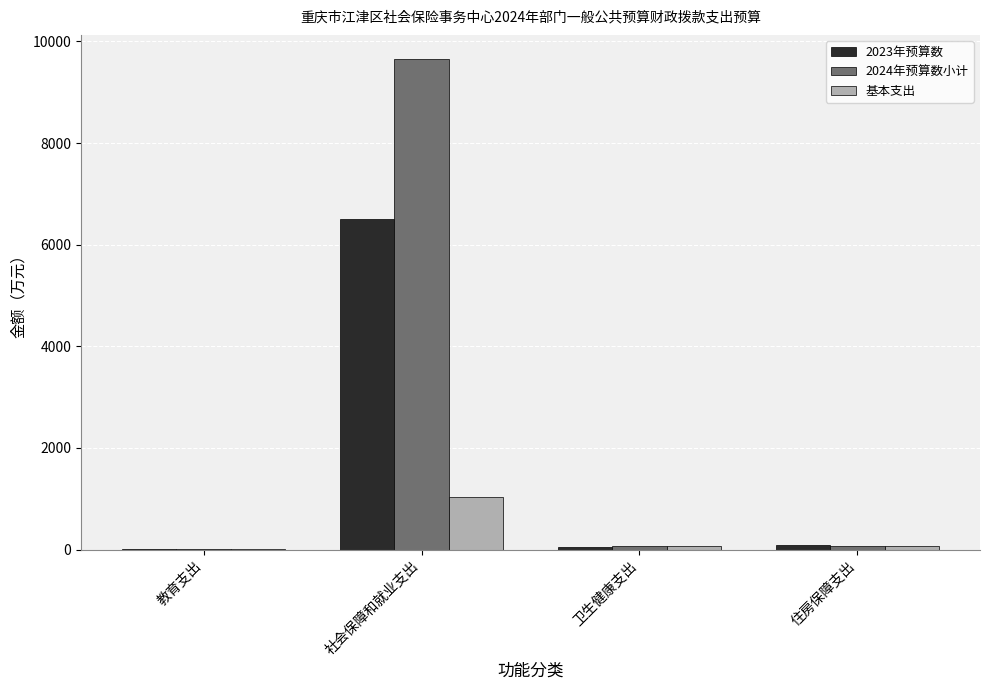

The value of 2024年预算数小计 at 住房保障支出 is 77.6. True or false?

True